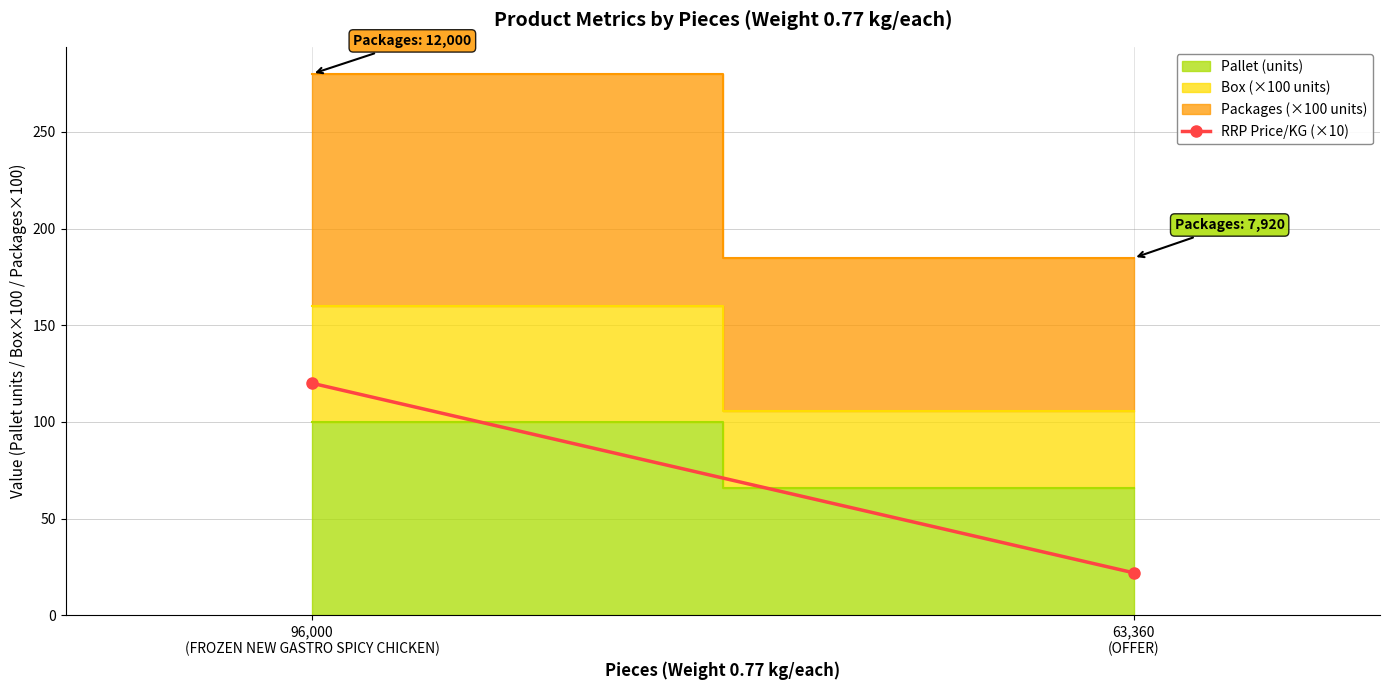

What is the minimum value shown in the chart?

22